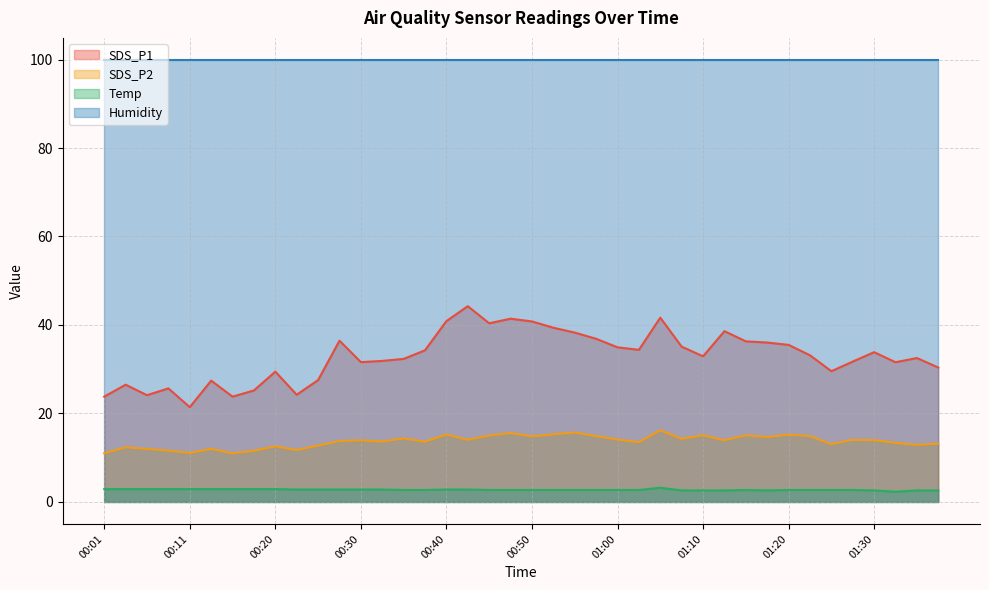

What are all the series names shown in the legend?

SDS_P1, SDS_P2, Temp, Humidity